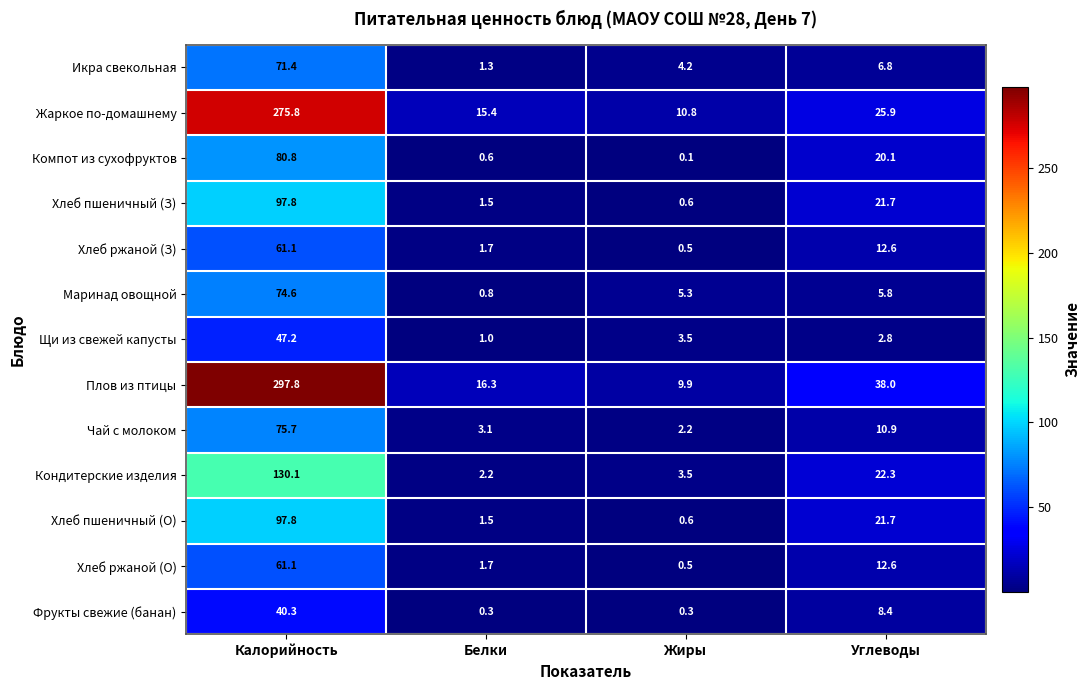

Is it true that Компот из сухофруктов equals 80.8 at Калорийность?

True